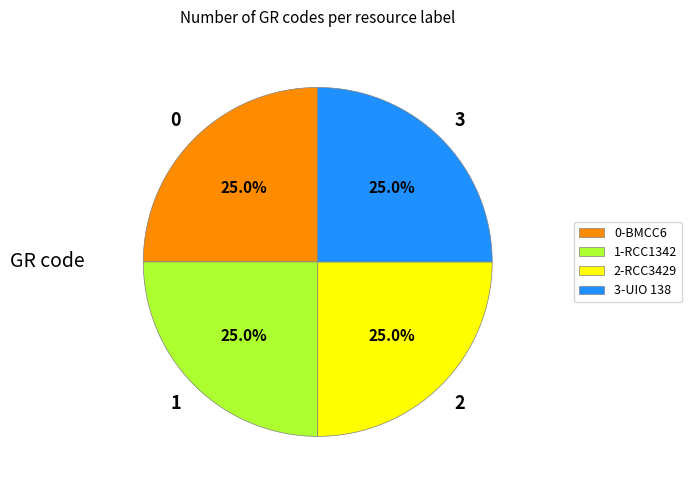

What is the ratio of the value at 3-UIO 138 to the value at 2-RCC3429?

1.0